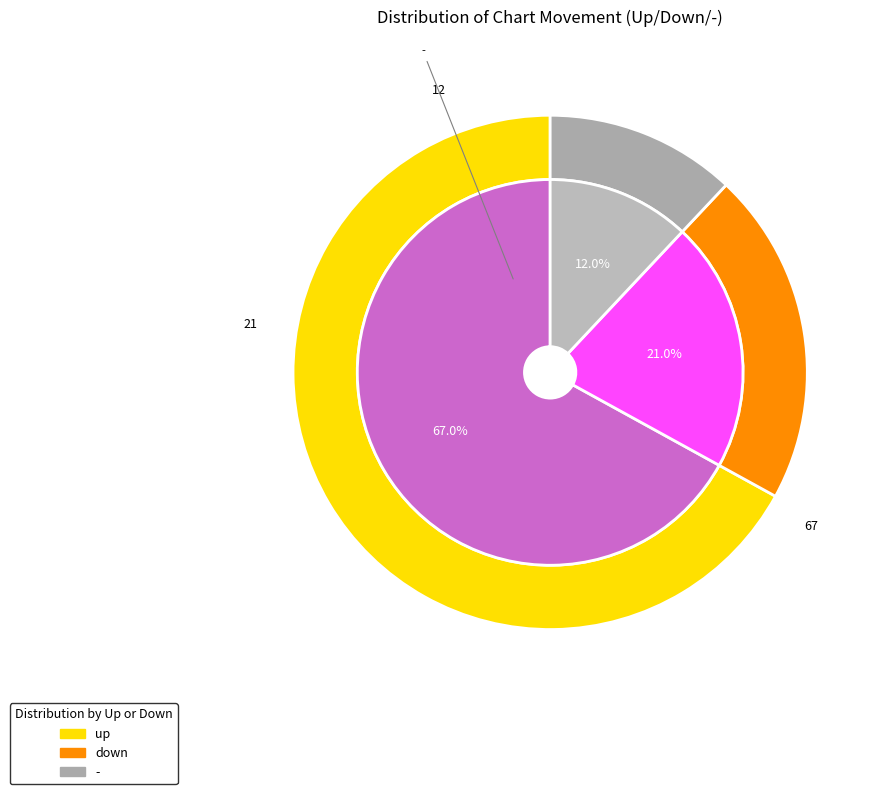

True or false: - accounts for 12% of the total.

True